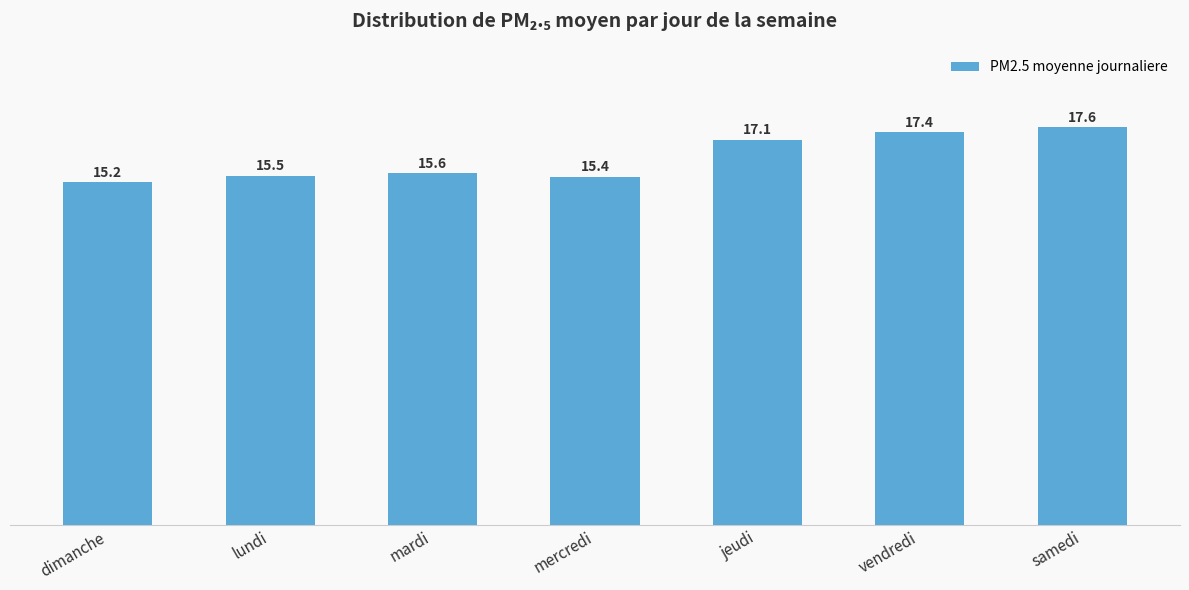

Reading left to right, list all the values displayed in this chart.

dimanche=15.2	lundi=15.5	mardi=15.6	mercredi=15.4	jeudi=17.1	vendredi=17.4	samedi=17.6